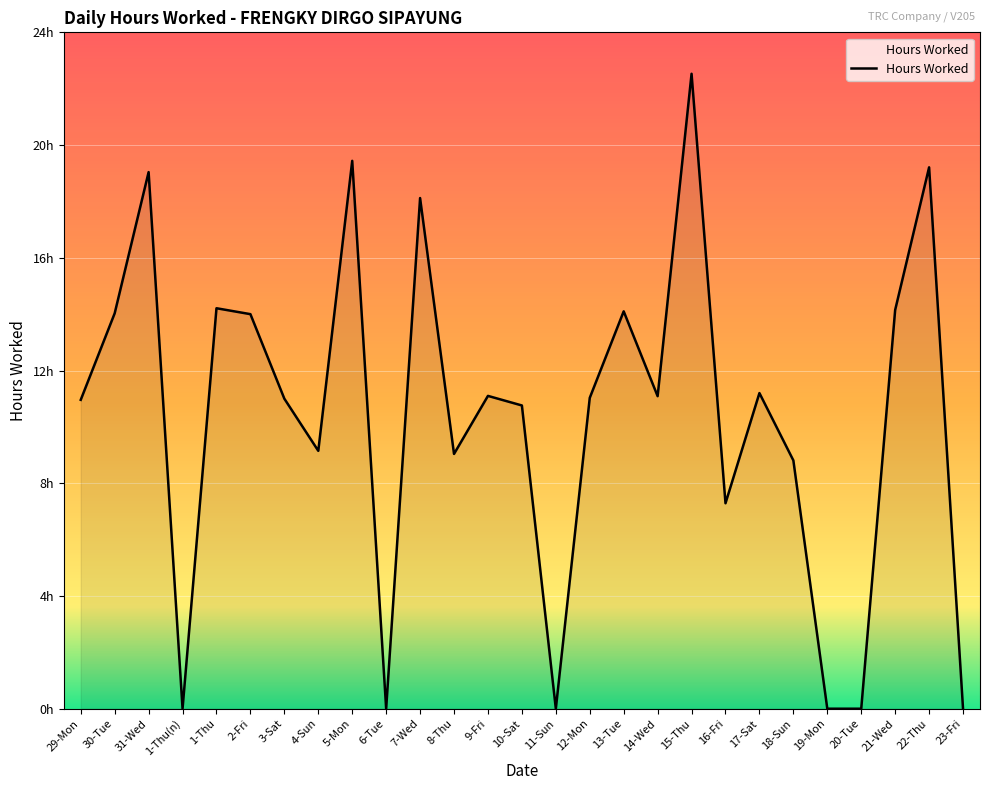

Does the chart display data point markers on the line(s)?

No